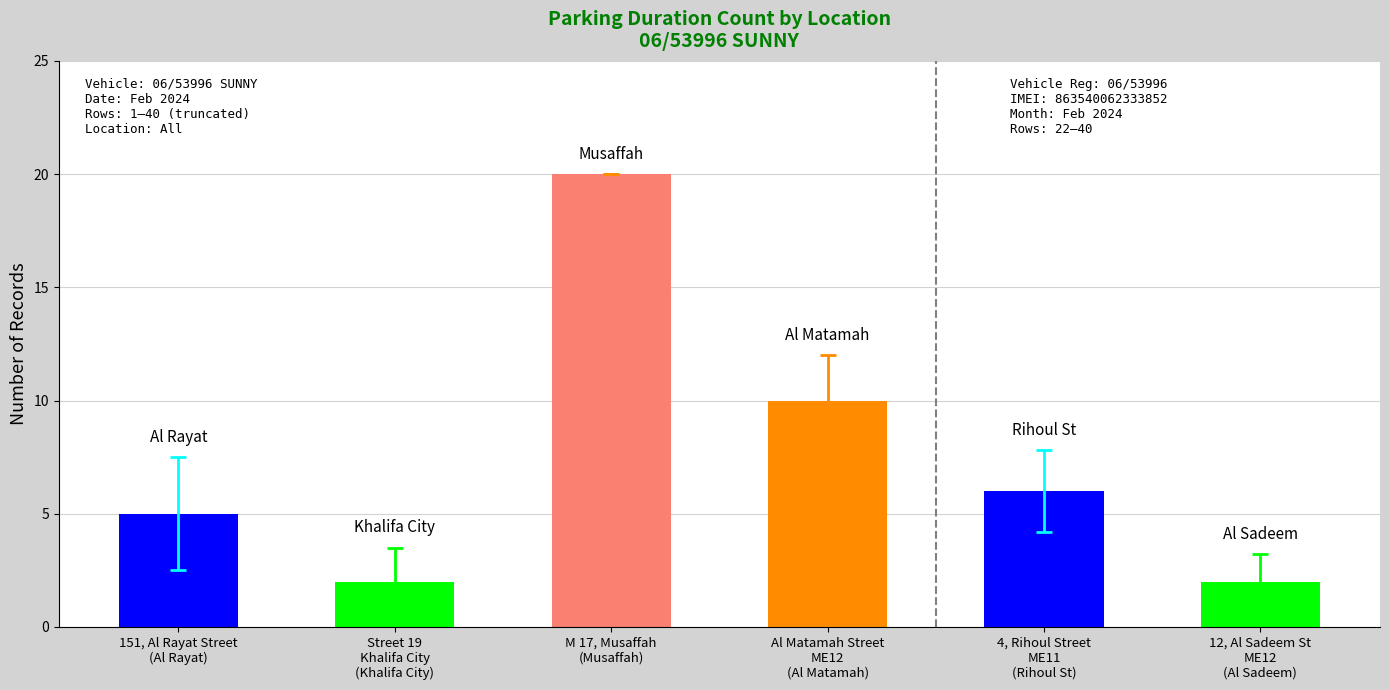

What is the label of the 1st bar from the right?

12, Al Sadeem Street, ME12